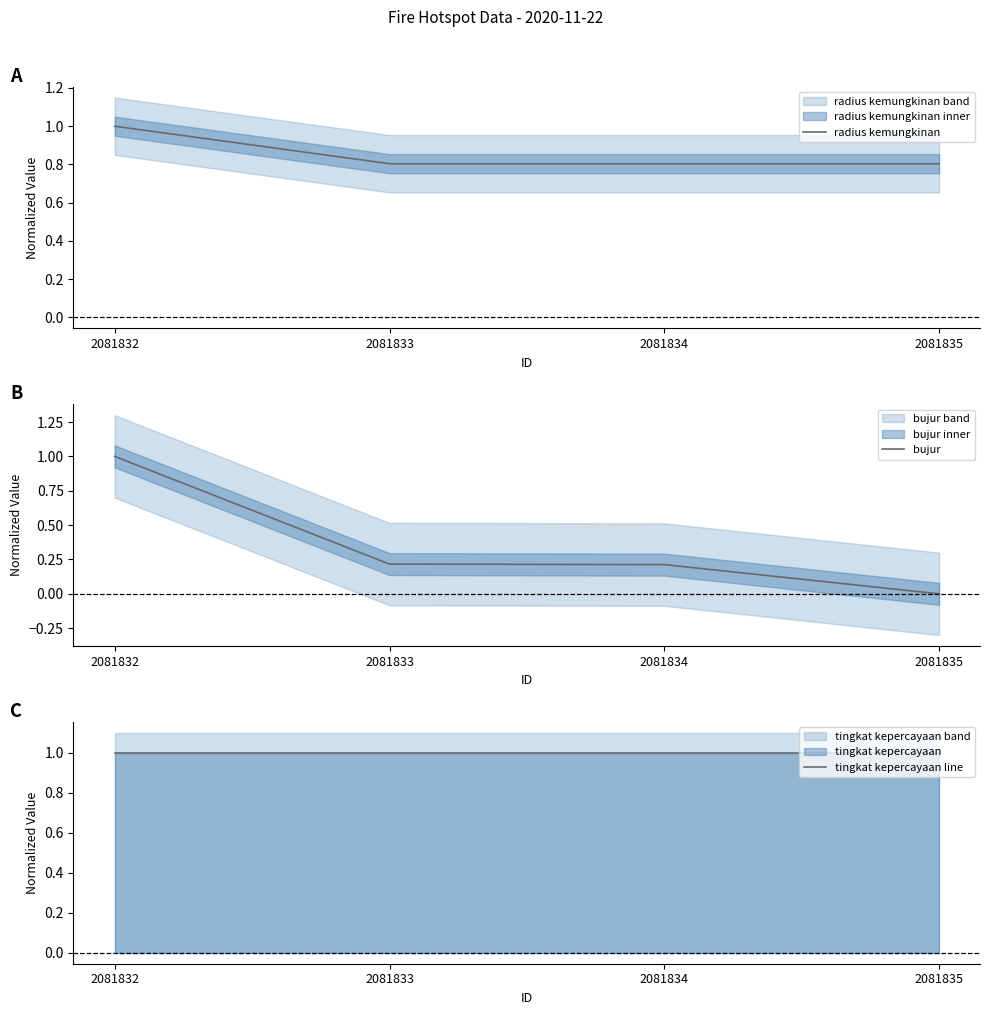

List the labels in order of radius kemungkinan value, smallest first.

2081833, 2081834, 2081835, 2081832